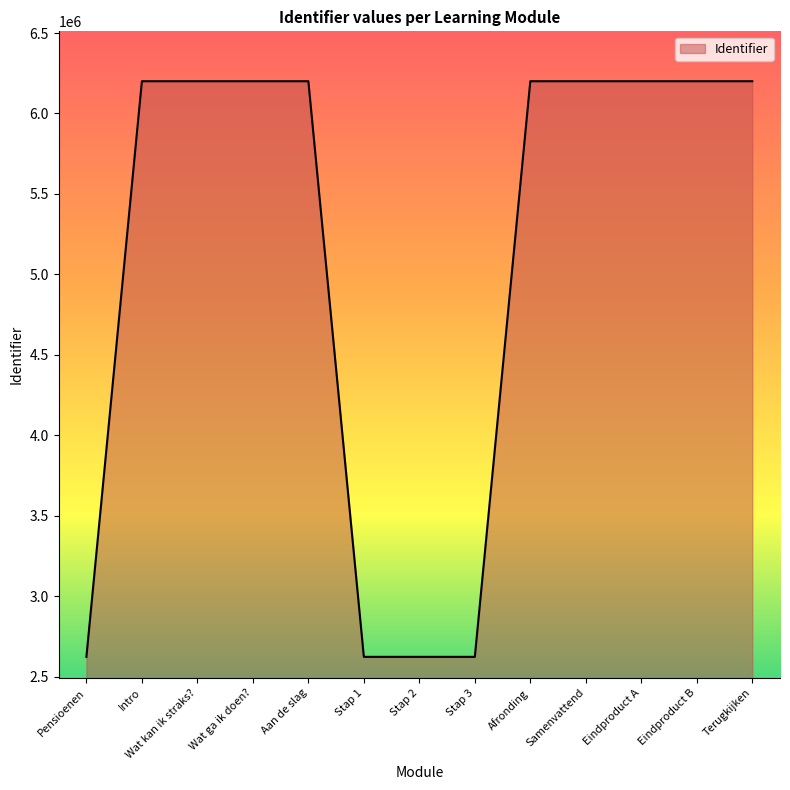

Read the value at Wat kan ik straks?.

6200385